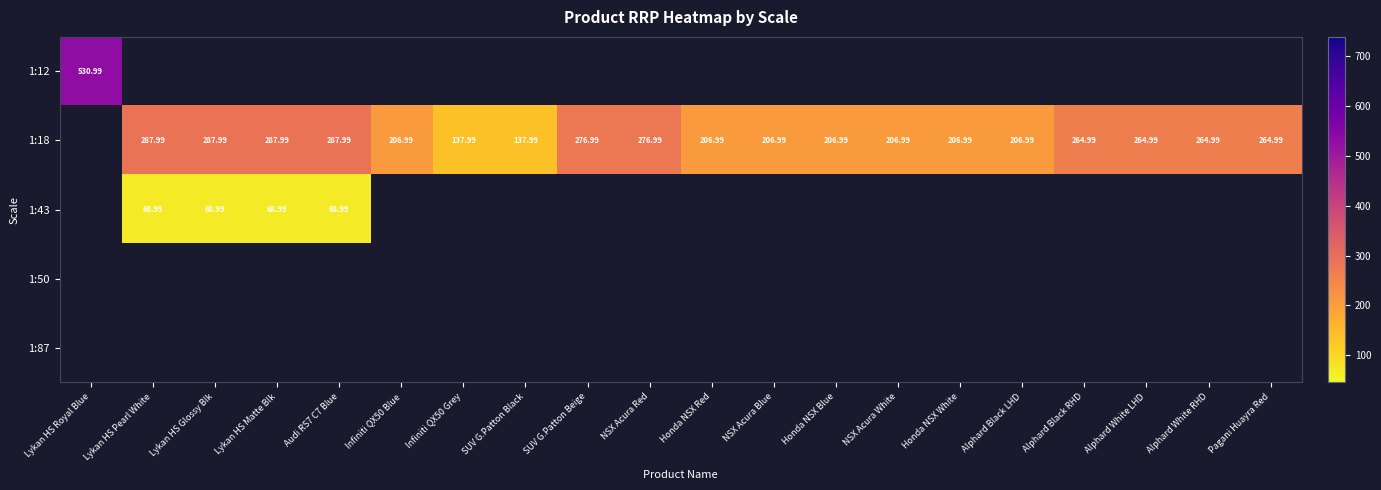

How many categories are shown in the chart?

20